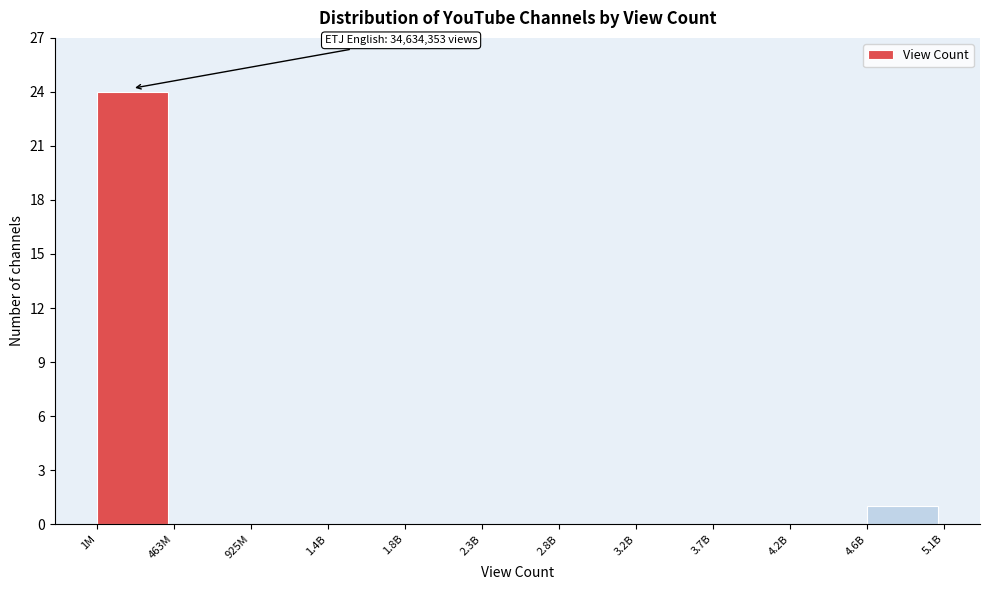

Reading left to right, transcribe all the data shown in this chart.

1M=24	463M=0	925M=0	1.4B=0	1.8B=0	2.3B=0	2.8B=0	3.2B=0	3.7B=0	4.2B=0	4.6B=1